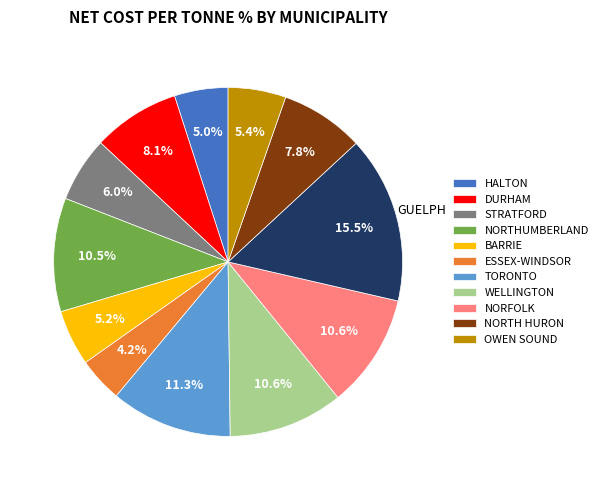

Is there any slice that represents more than half of the pie?

No